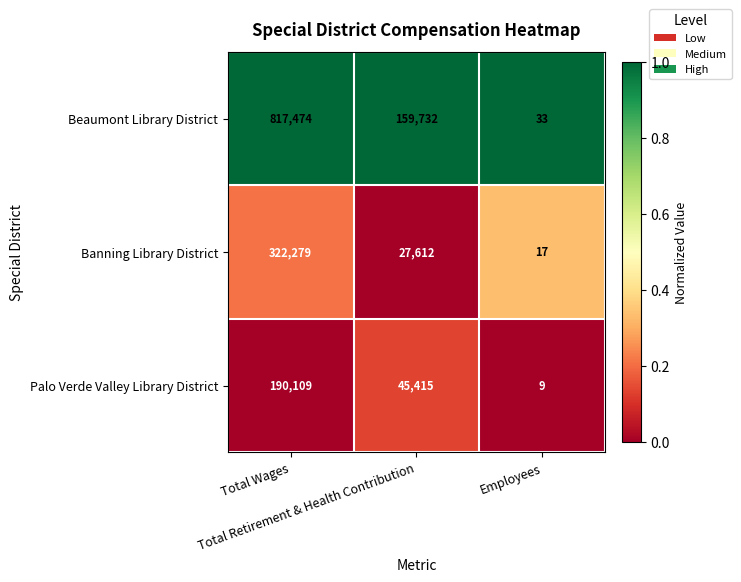

How many Palo Verde Valley Library District values are between 9 and 190109?

3